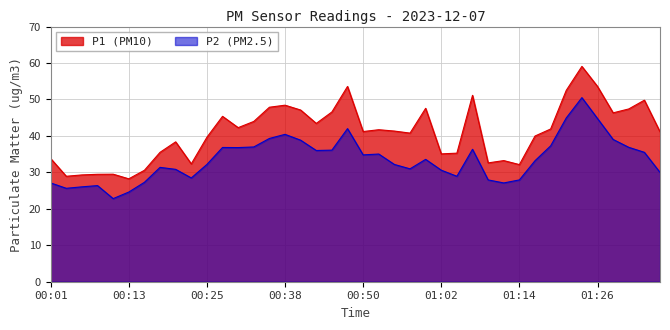

Reading right to left, what are all the values shown in this chart?

P1: 01:36=41.1	01:34=49.8	01:31=47.4	01:29=46.3	01:26=53.6	01:24=59.1	01:21=52.5	01:19=41.9	01:17=40.0	01:14=32.1	01:12=33.2	01:09=32.6	01:07=51.1	01:04=35.3	01:02=35.1	01:00=47.6	00:57=40.8	00:55=41.3	00:52=41.7	00:50=41.2	00:47=53.6	00:45=46.6	00:43=43.4	00:40=47.1	00:38=48.4	00:35=47.9	00:33=44.0	00:30=42.3	00:28=45.4	00:25=39.6	00:23=32.3	00:21=38.4	00:18=35.5	00:16=30.6	00:13=28.2	00:11=29.5	00:08=29.5	00:06=29.3	00:04=28.9	00:01=33.8
P2: 01:36=30.0	01:34=35.5	01:31=36.9	01:29=39.0	01:26=44.8	01:24=50.5	01:21=44.9	01:19=37.3	01:17=33.2	01:14=27.9	01:12=27.1	01:09=27.9	01:07=36.3	01:04=28.9	01:02=30.6	01:00=33.6	00:57=31.0	00:55=32.2	00:52=35.0	00:50=34.8	00:47=42.0	00:45=36.1	00:43=36.0	00:40=38.8	00:38=40.4	00:35=39.3	00:33=37.0	00:30=36.8	00:28=36.8	00:25=32.2	00:23=28.5	00:21=30.8	00:18=31.4	00:16=27.3	00:13=24.6	00:11=22.8	00:08=26.4	00:06=26.0	00:04=25.6	00:01=27.1